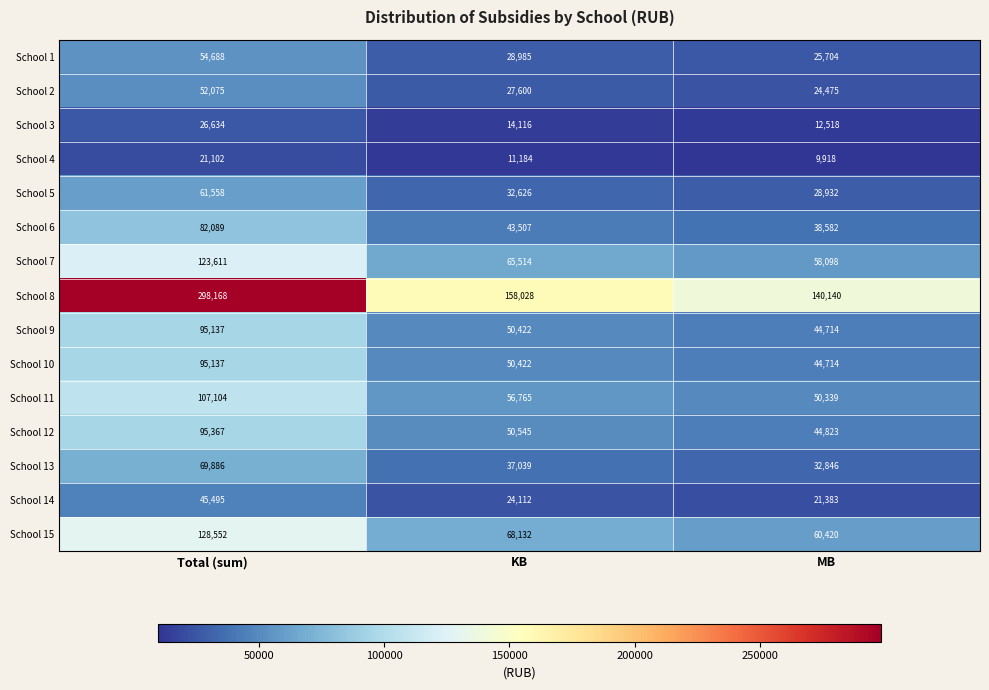

Which category has the lowest value across all series?

MB